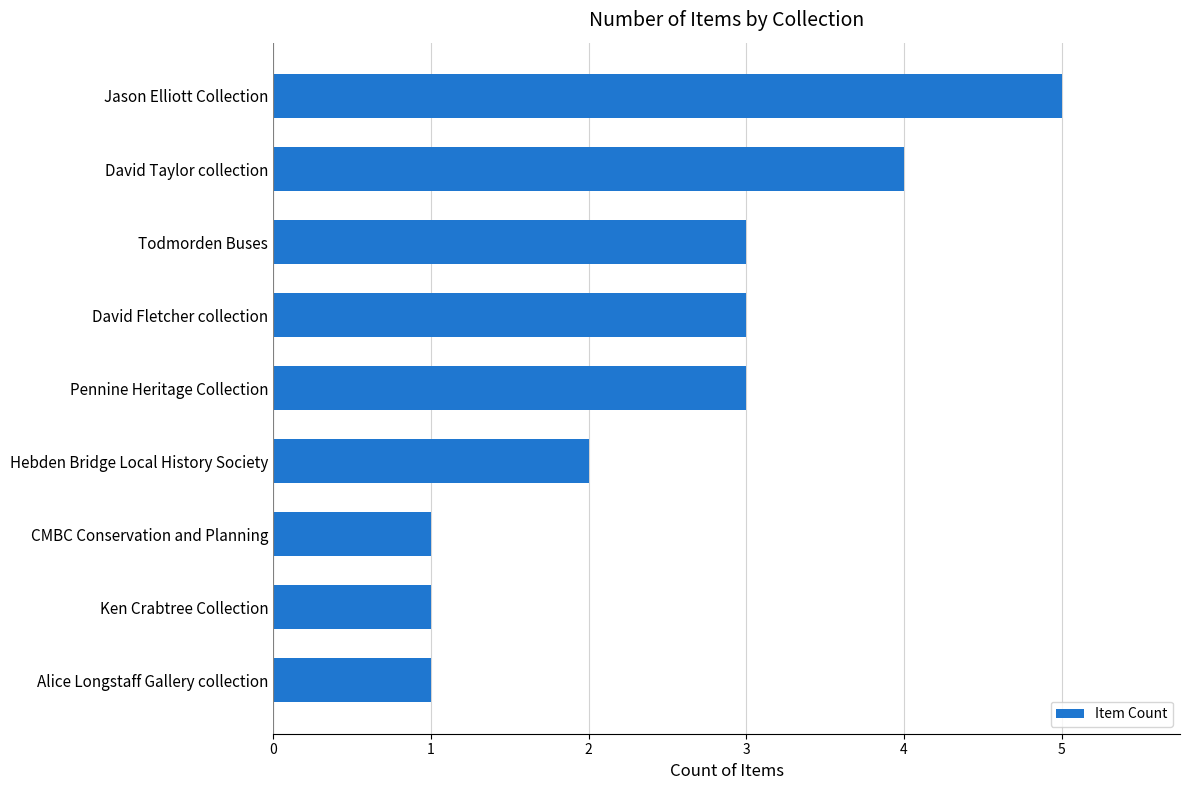

Read the value at Pennine Heritage Collection.

3